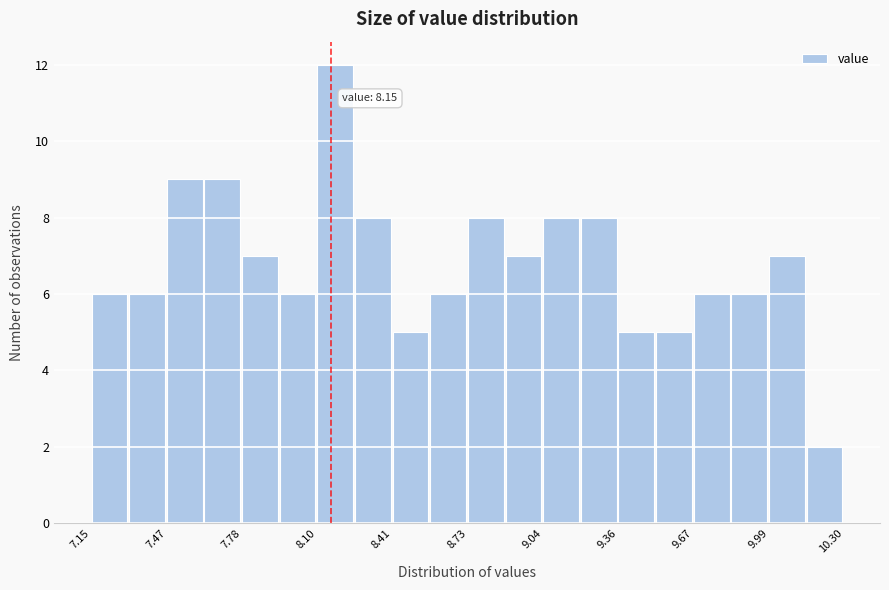

Read against the x-axis, roughly where is the centre of the tallest bar?

8.15